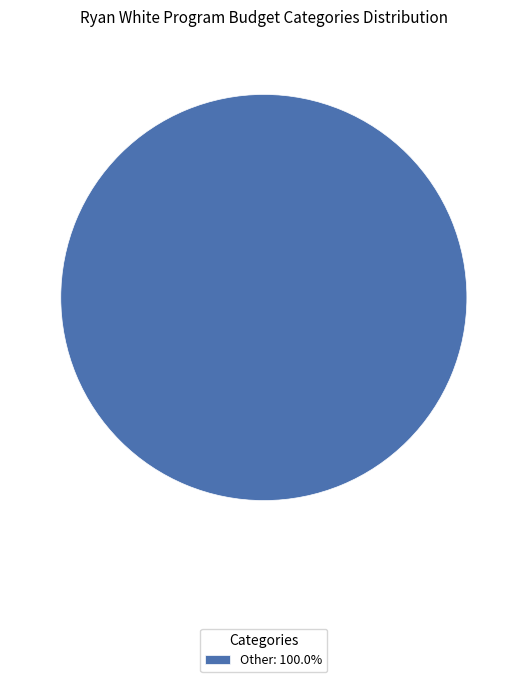

Does any single category account for the majority?

Yes